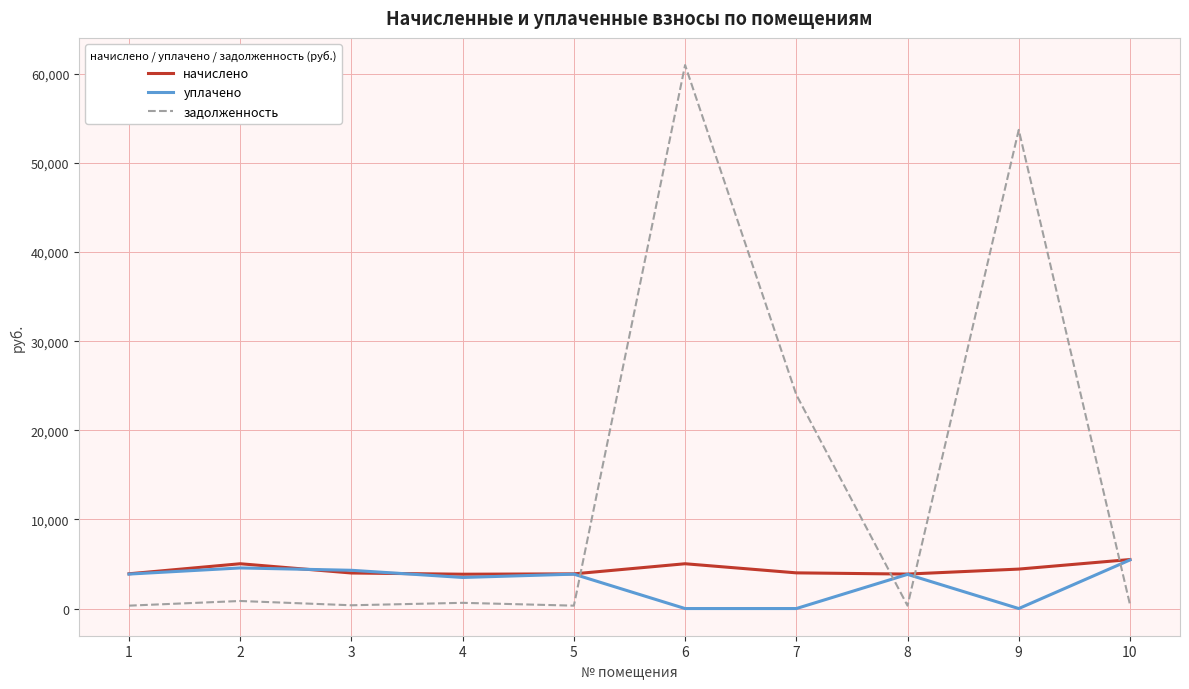

The value of уплачено at 5 is 6184.2. True or false?

False